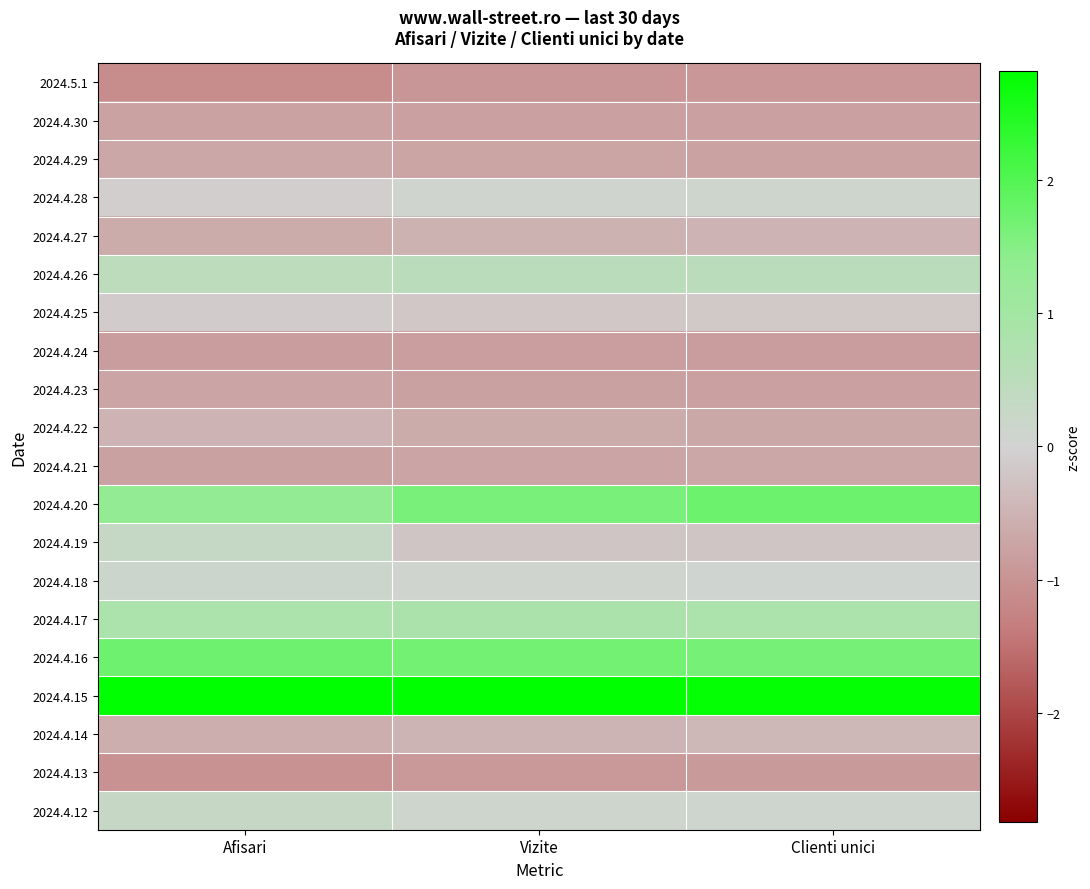

Which has a higher value, Afisari or Clienti unici?

Clienti unici